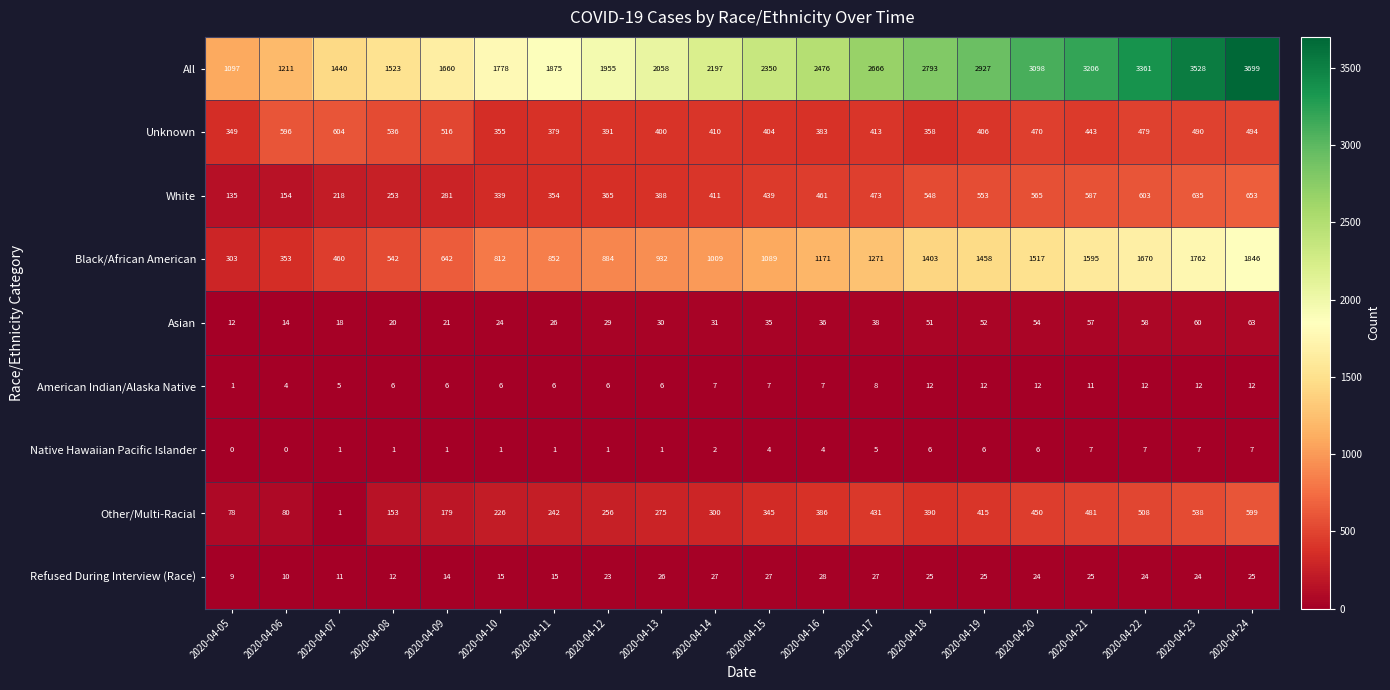

Rank the series at 2020-04-12 from lowest to highest value.

Native Hawaiian Pacific Islander, American Indian/Alaska Native, Refused During Interview (Race), Asian, Other/Multi-Racial, White, Unknown, Black/African American, All